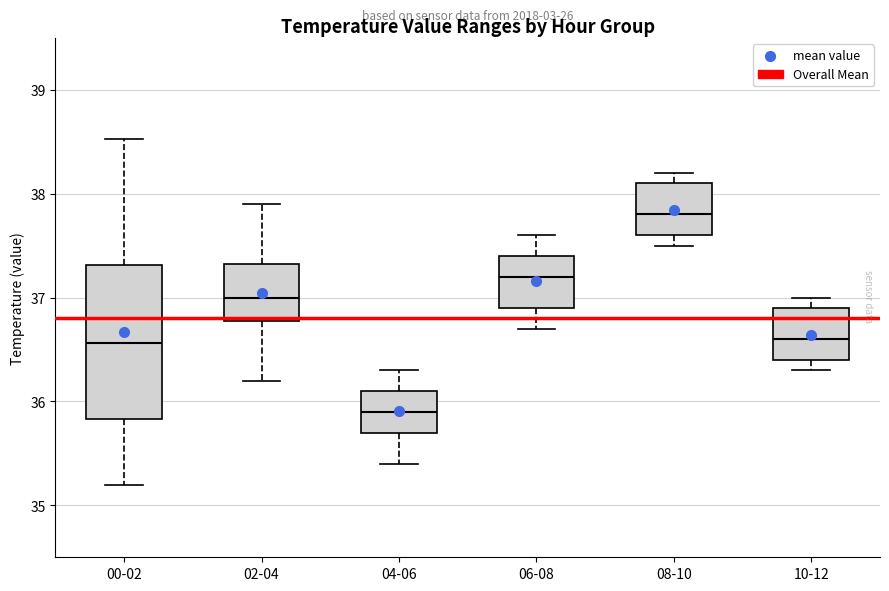

Which box is the tallest, from its lower edge to its upper edge?

00-02